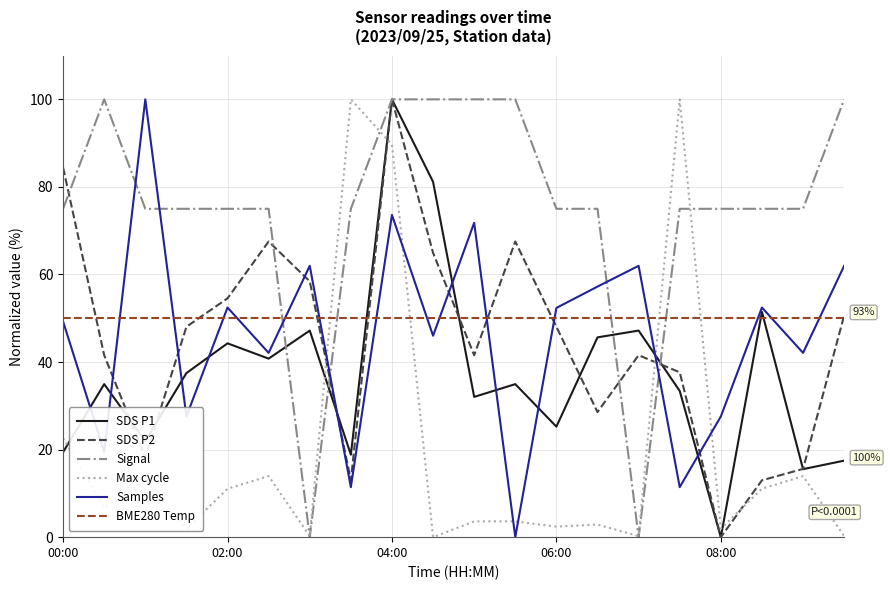

At how many categories does at least one series exceed 45?

20